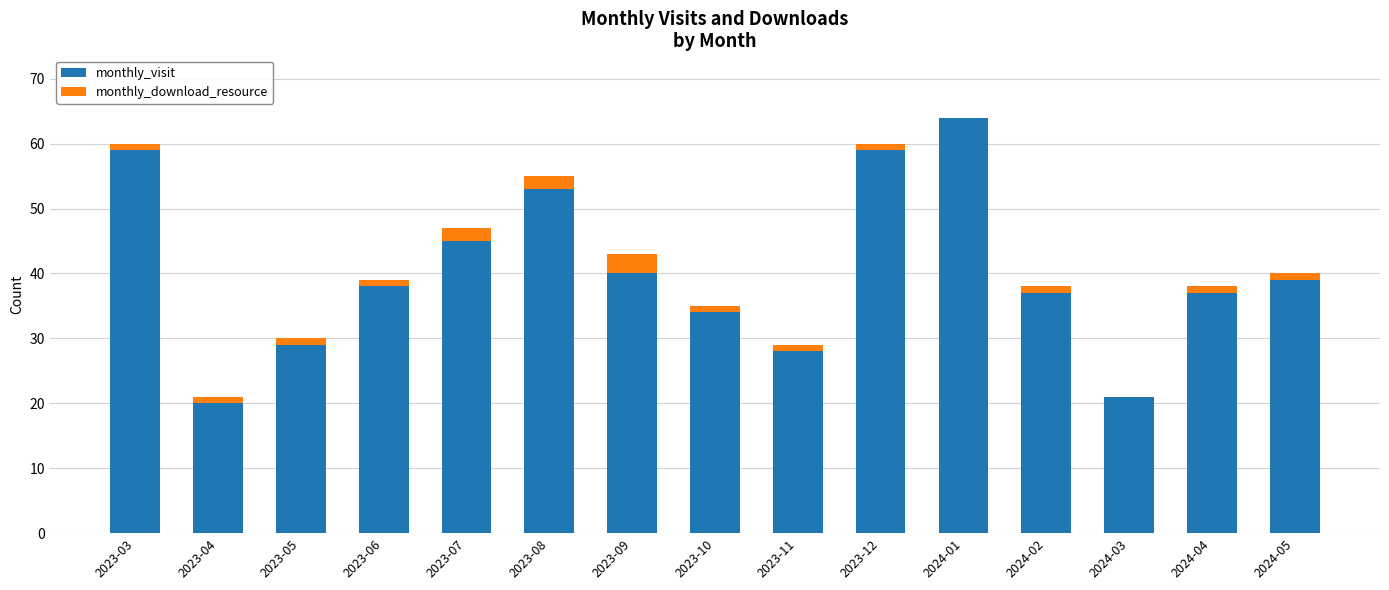

How many distinct data groups are displayed?

2